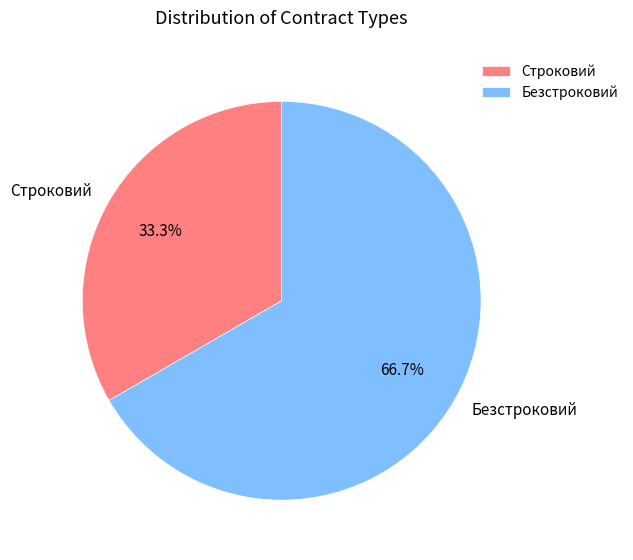

To the nearest percent, what portion does Безстроковий represent?

67%